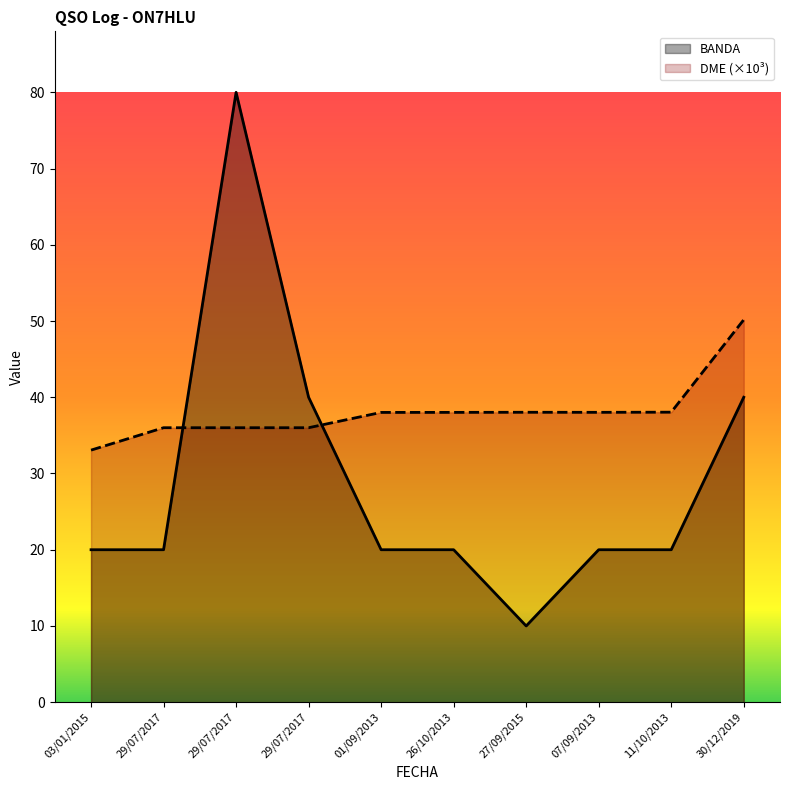

How many lines are shown in the chart?

2